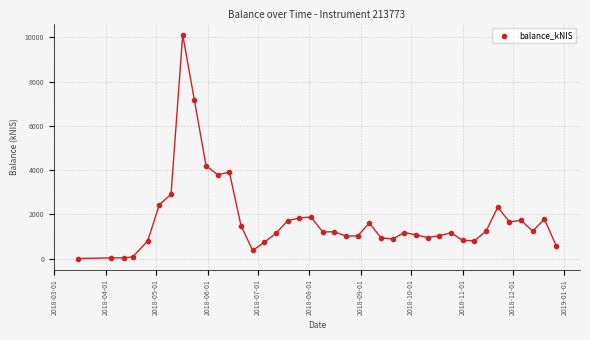

What Y value in the scatter plot is closest to 5062?

4204.8